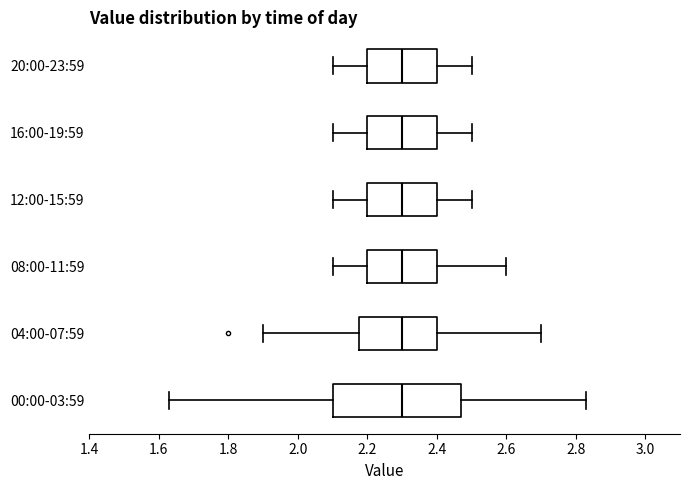

Comparing the boxes themselves (not the whiskers), which one is the widest?

00:00-03:59